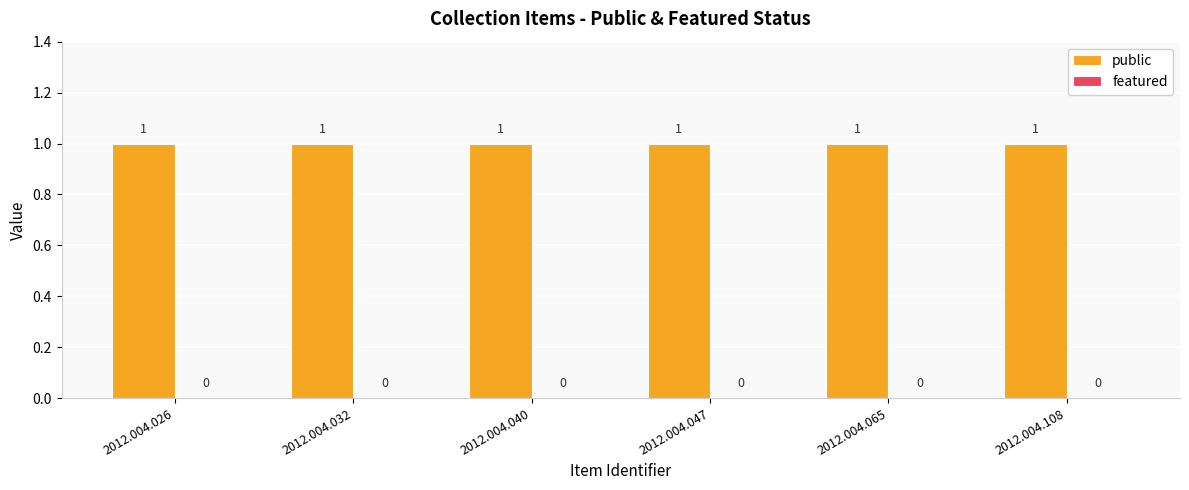

How many categories are shown in the chart?

6